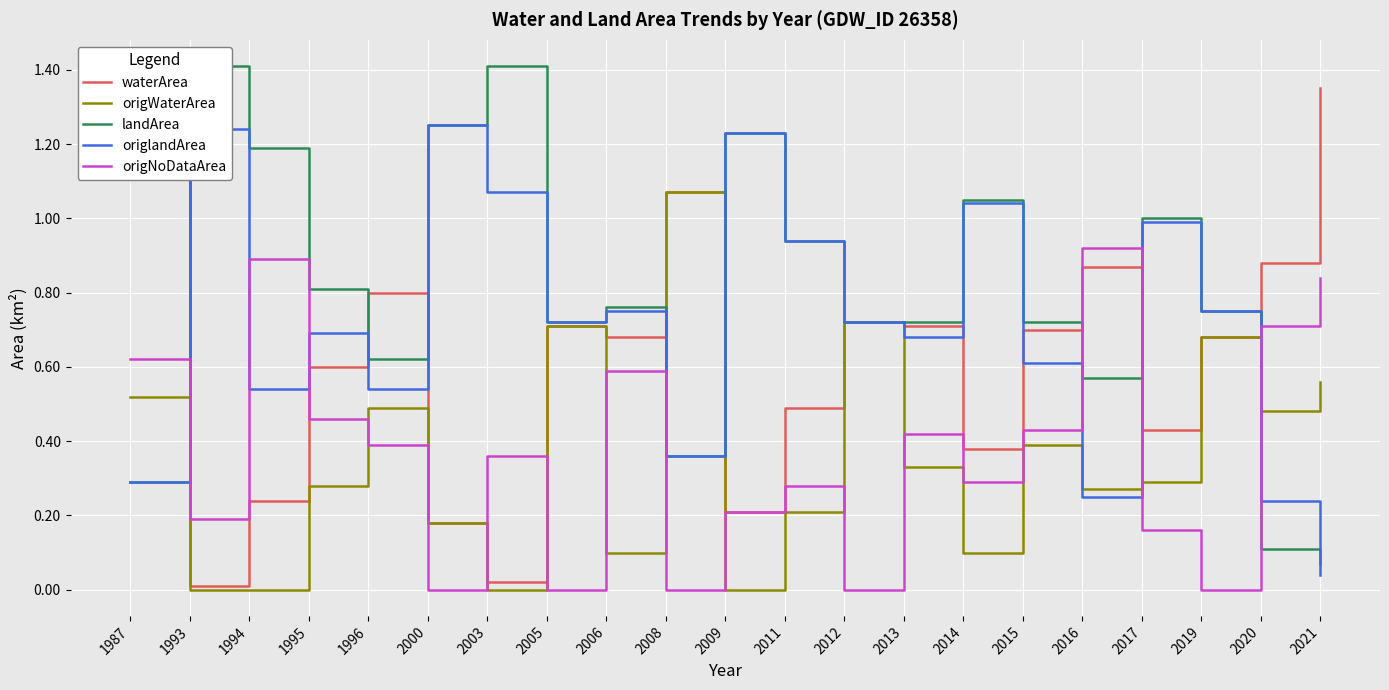

How many lines are shown in the chart?

5